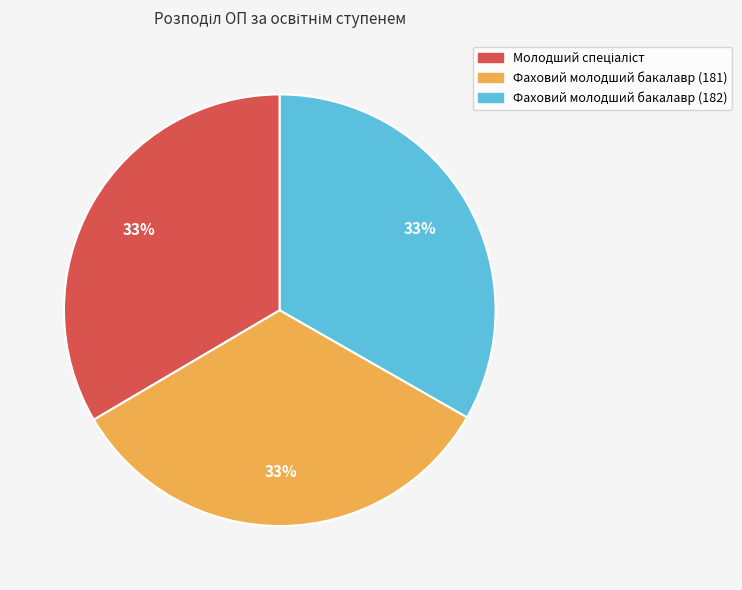

Is it true that Фаховий молодший бакалавр (181) is 33% of the pie?

True